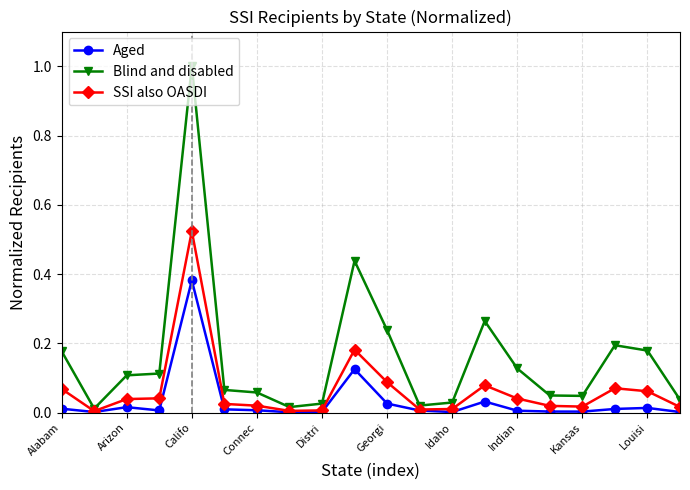

Which series has the largest total across all categories?

Blind and disabled